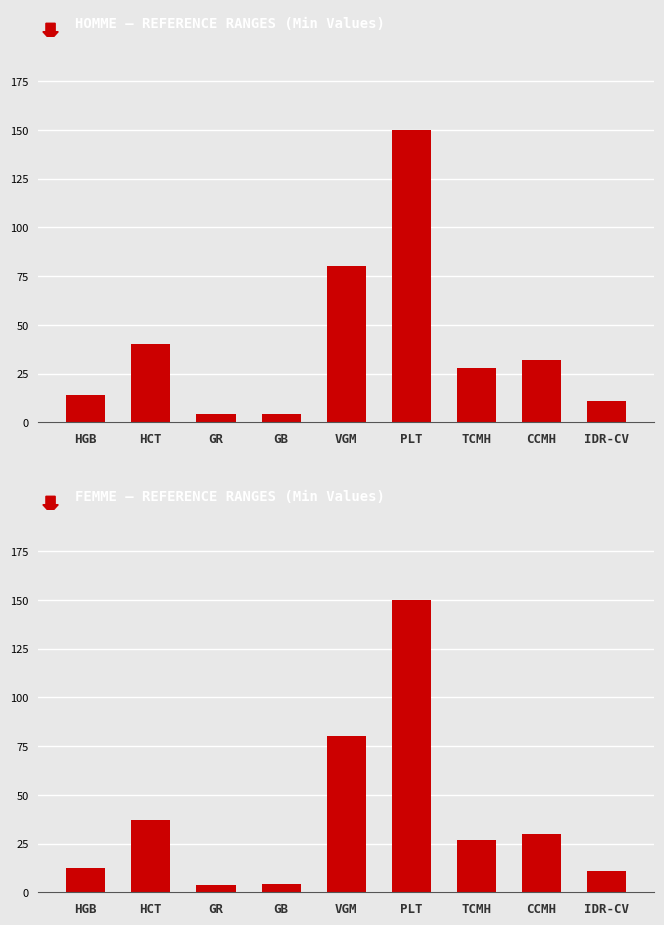

At how many categories does at least one series exceed 113?

1